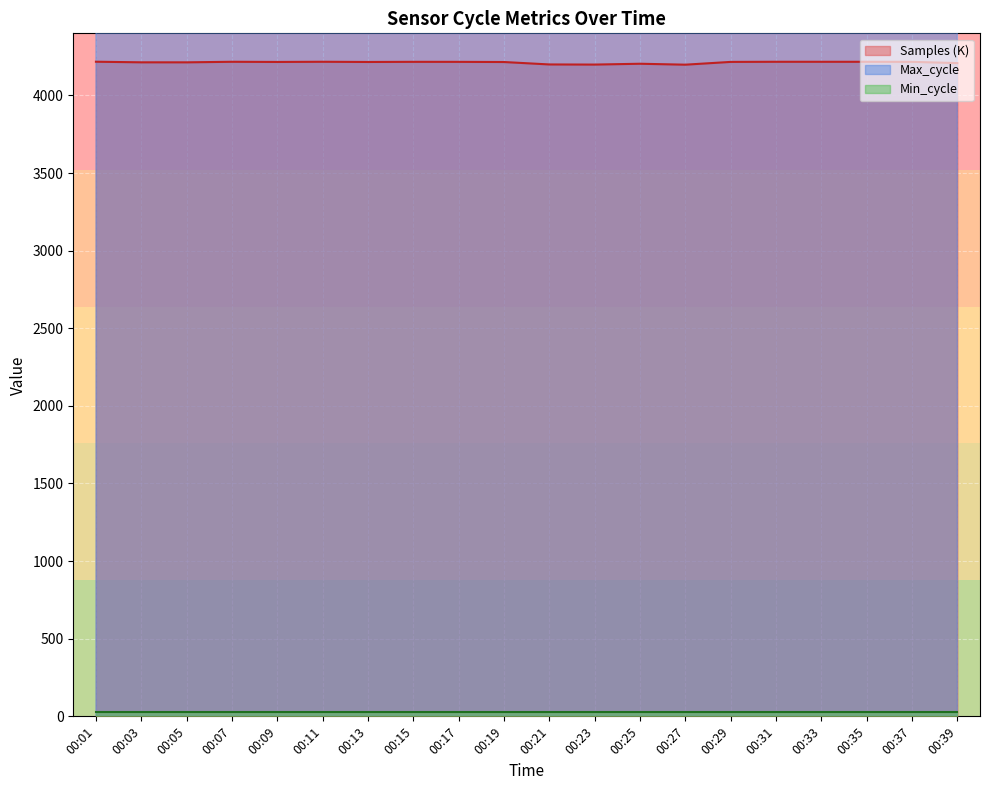

True or false: Samples and Max_cycle cross at least once.

False